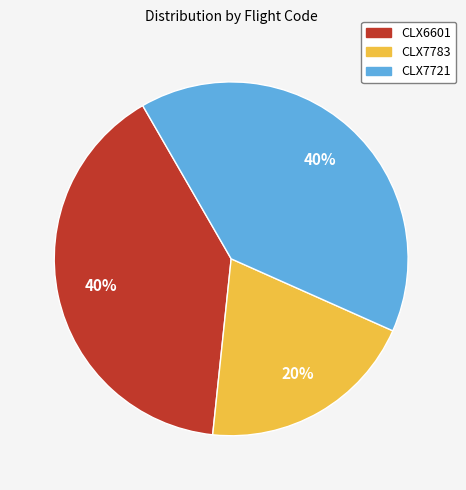

Which slice is the smallest?

CLX7783